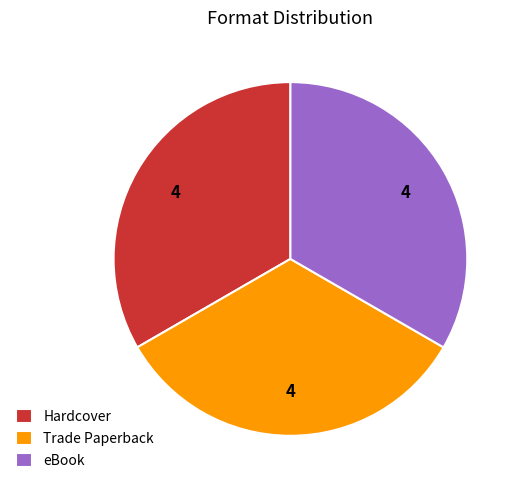

The Hardcover slice represents 33% of the pie. True or false?

True